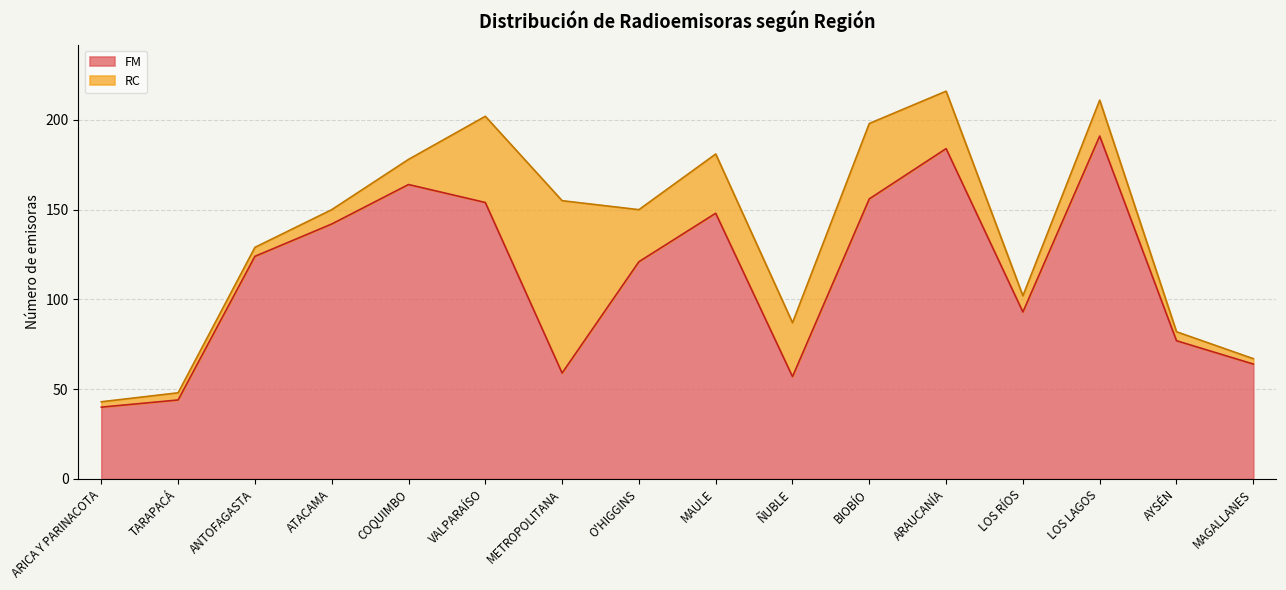

Does the chart have visible grid lines?

Yes